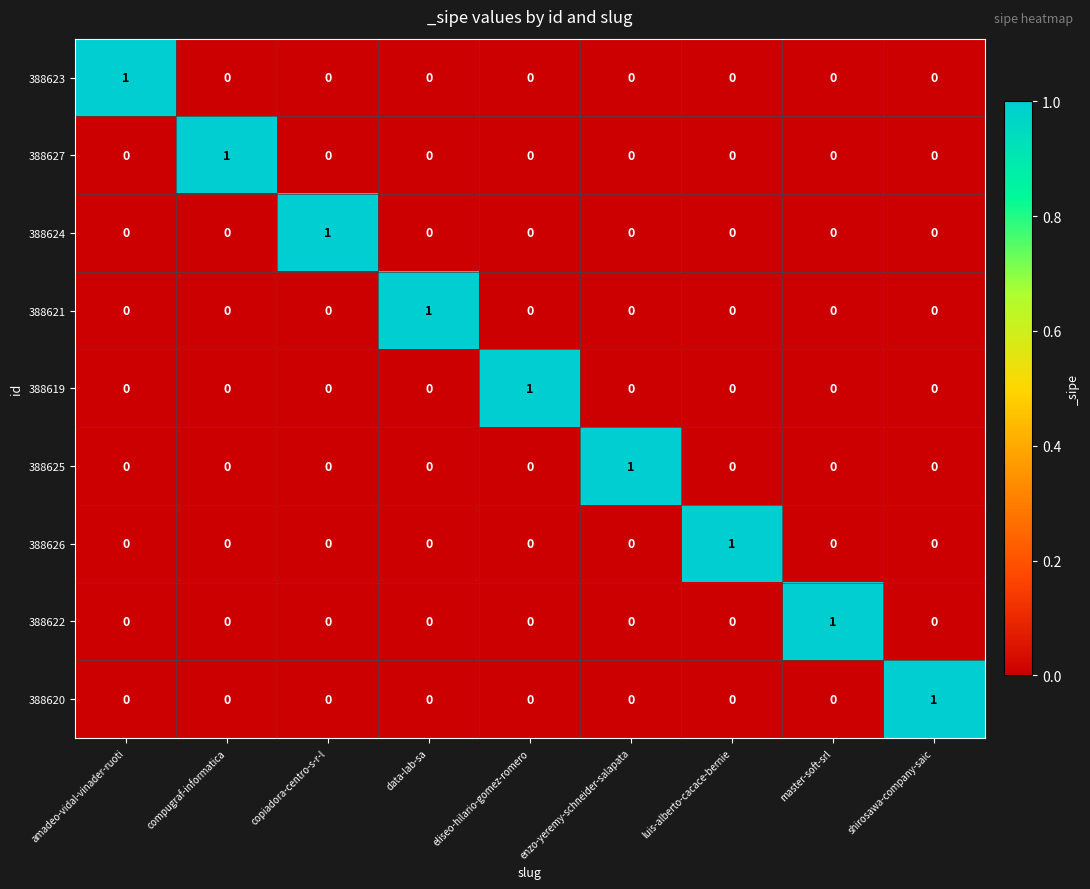

The value of 388626 at master-soft-srl is 0. True or false?

True